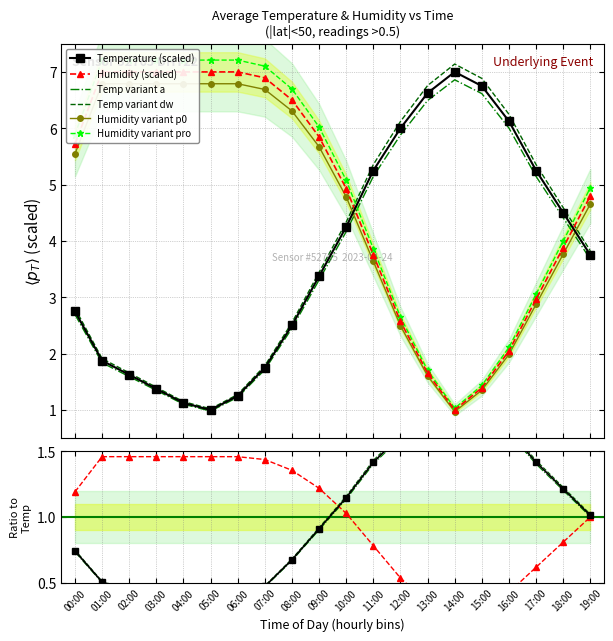

List the labels in order of temperature value, largest first.

14:00, 15:00, 13:00, 16:00, 12:00, 11:00, 17:00, 18:00, 10:00, 19:00, 09:00, 00:00, 08:00, 01:00, 07:00, 02:00, 03:00, 06:00, 04:00, 05:00